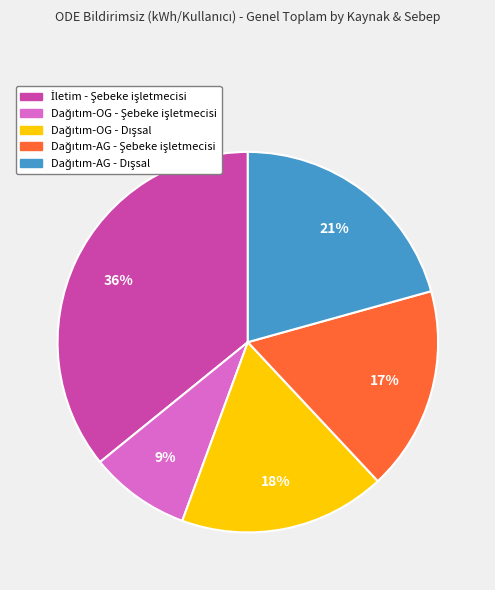

Count the number of slices in the pie.

5